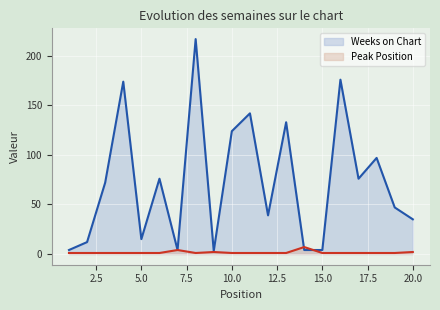

What is the spread (max minus min) of values at 20.0?

33